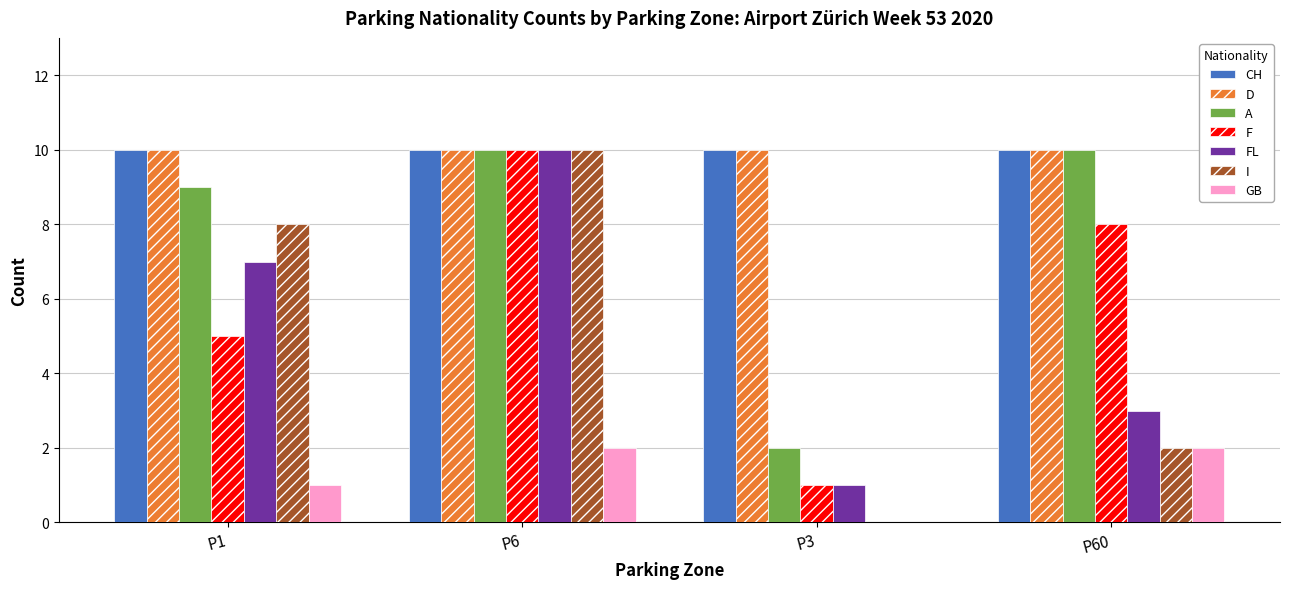

Where does the F series first go above 8?

P6